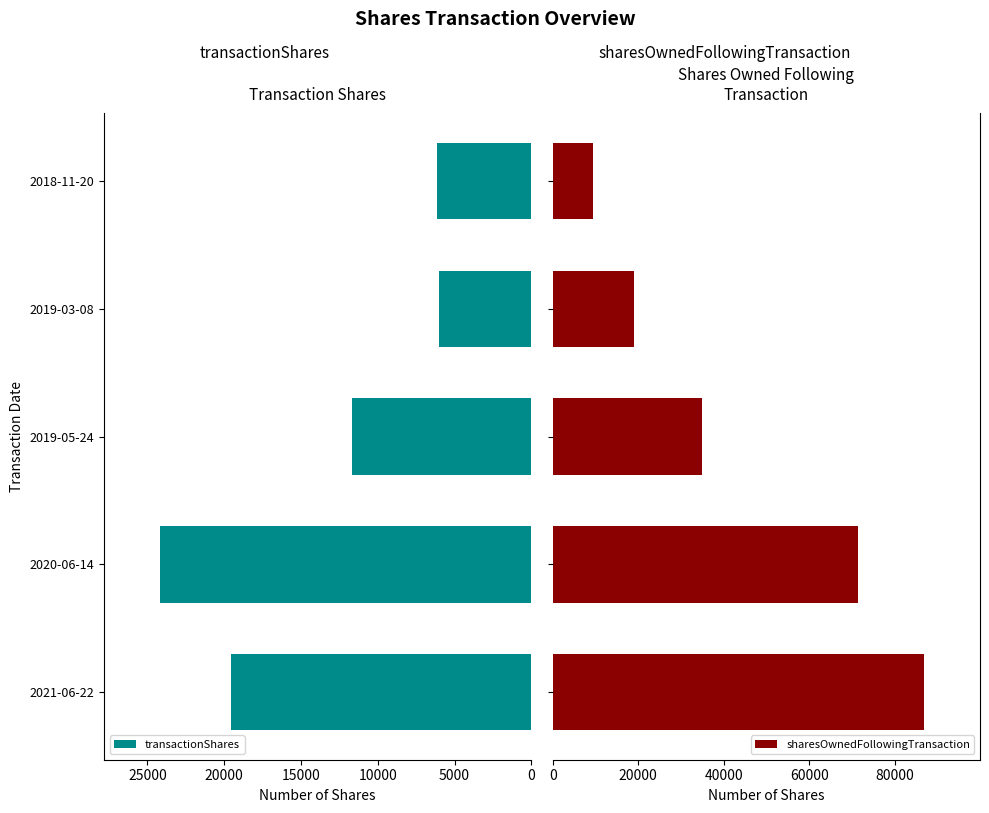

What is the average value of the sharesOwnedFollowingTransaction series?

44332